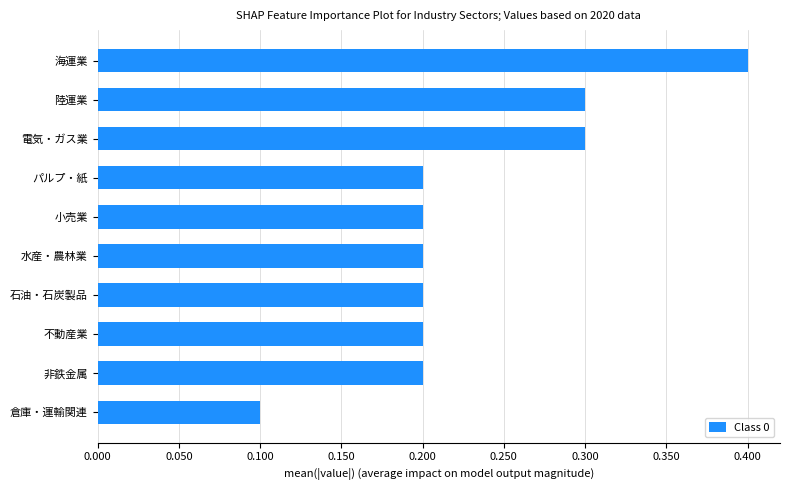

Is it true that the value at 水産・農林業 is 0.1?

False